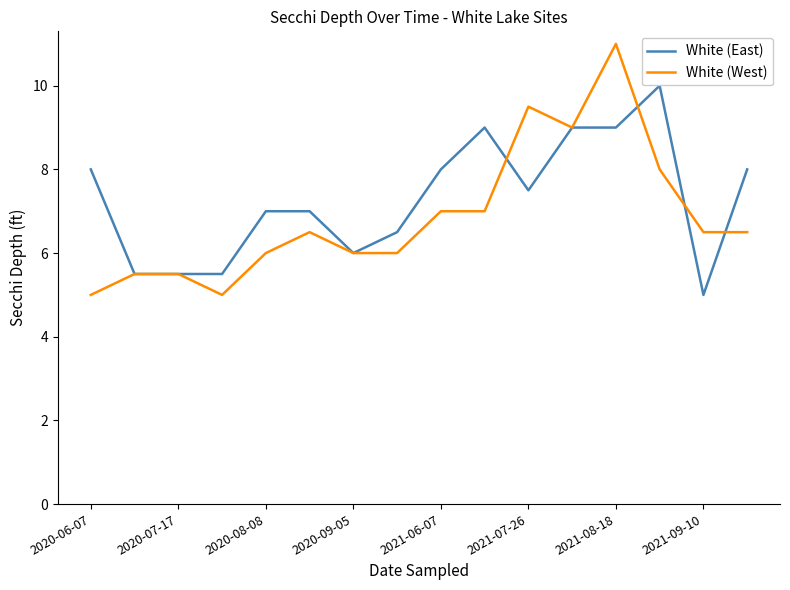

Which series has the widest spread of values?

White (West)